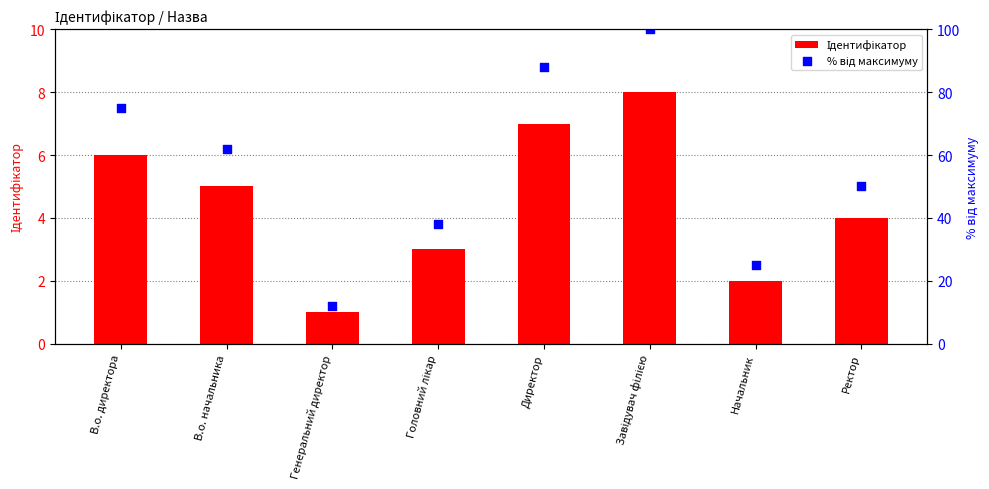

Which series reaches the minimum Y coordinate?

Ідентифікатор